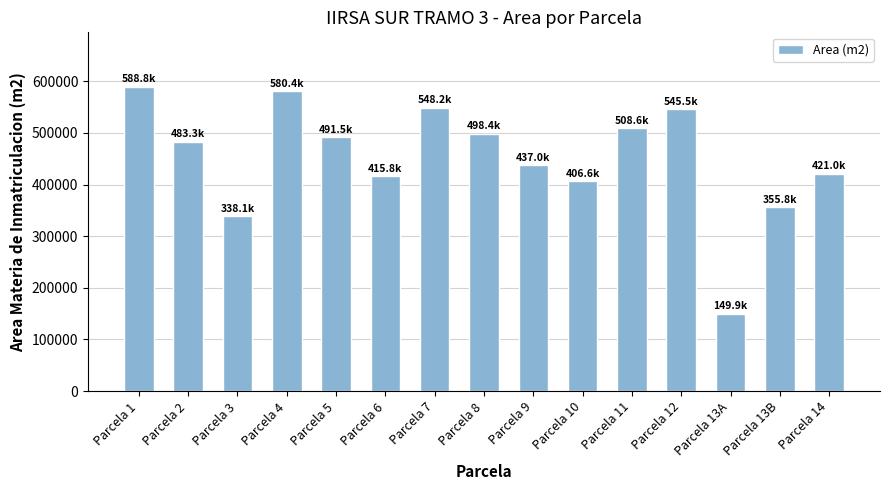

Where does the data first go above 483275?

Parcela 1